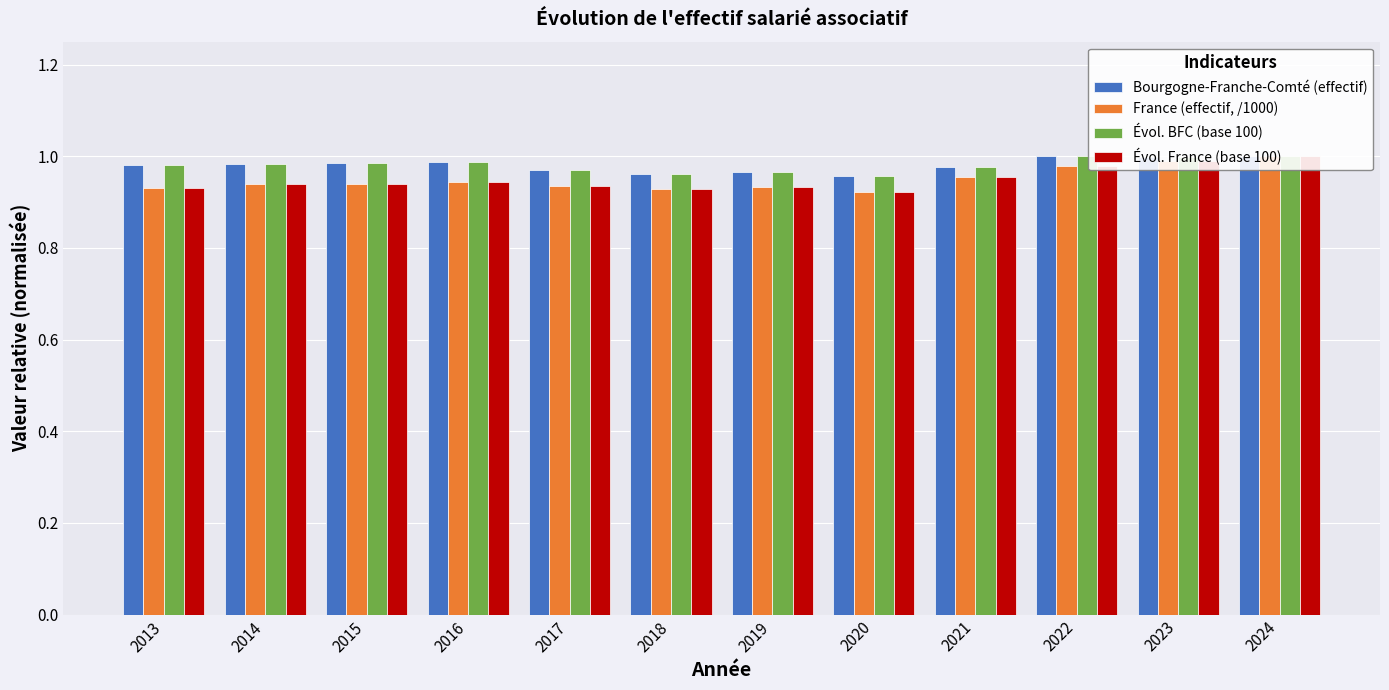

What is the minimum value shown in the chart?

0.9